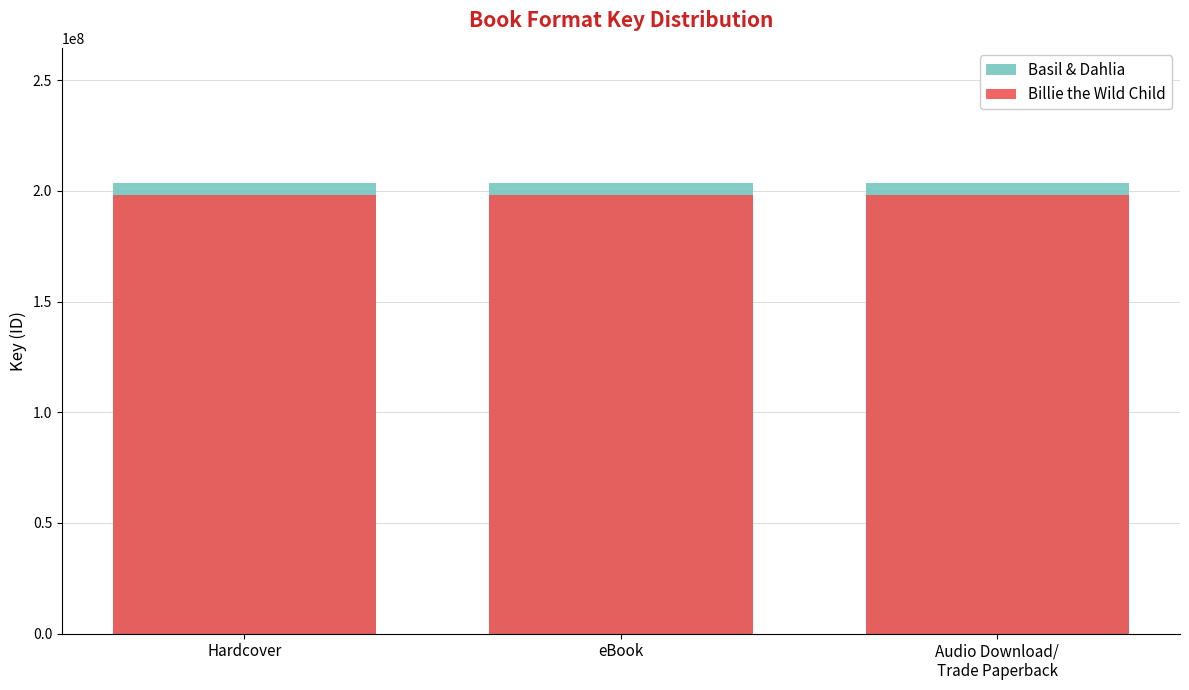

Which label corresponds to the smallest value in the chart?

Hardcover